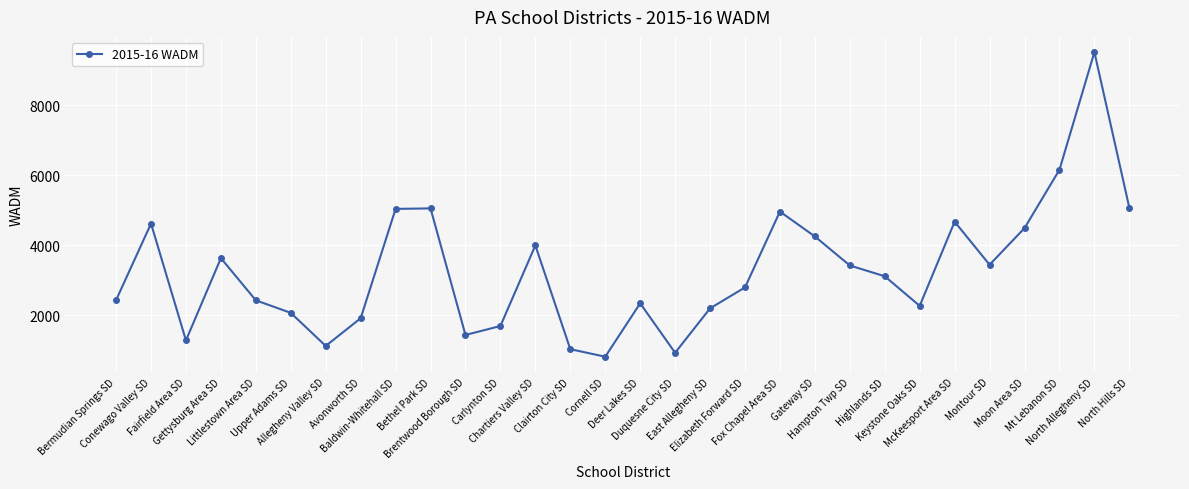

What is the greatest value displayed?

9510.7